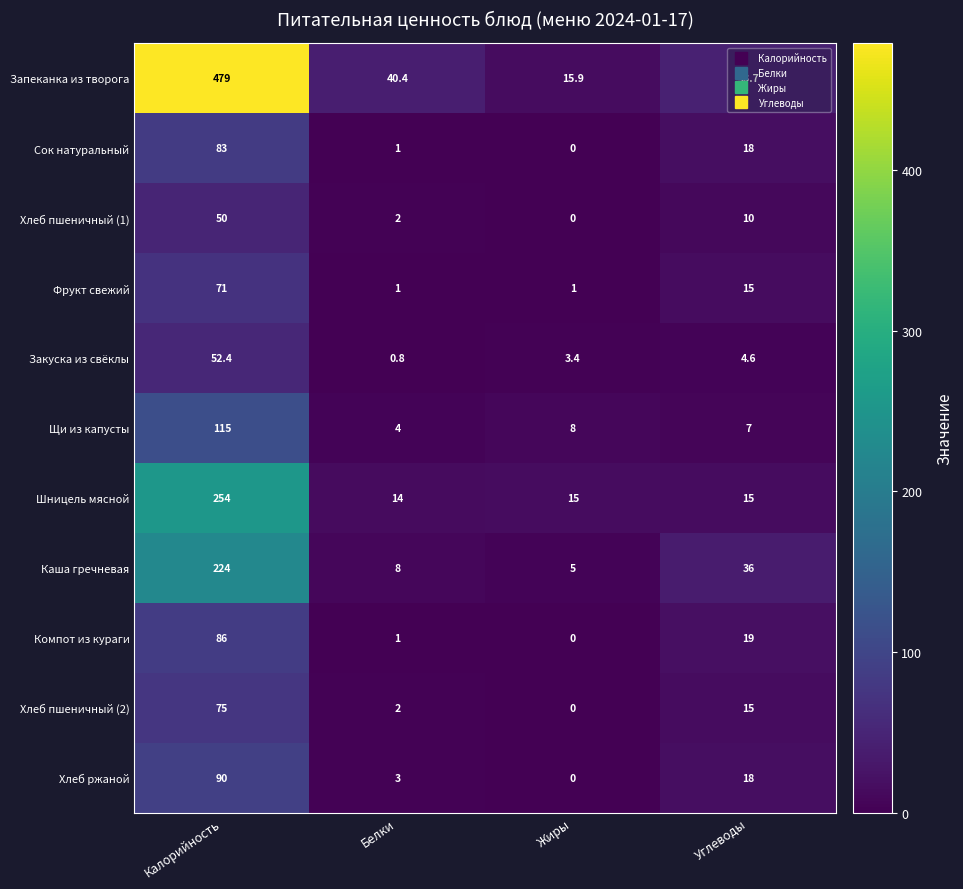

What is the difference between the Закуска из свёклы values at Белки and Калорийность?

51.6